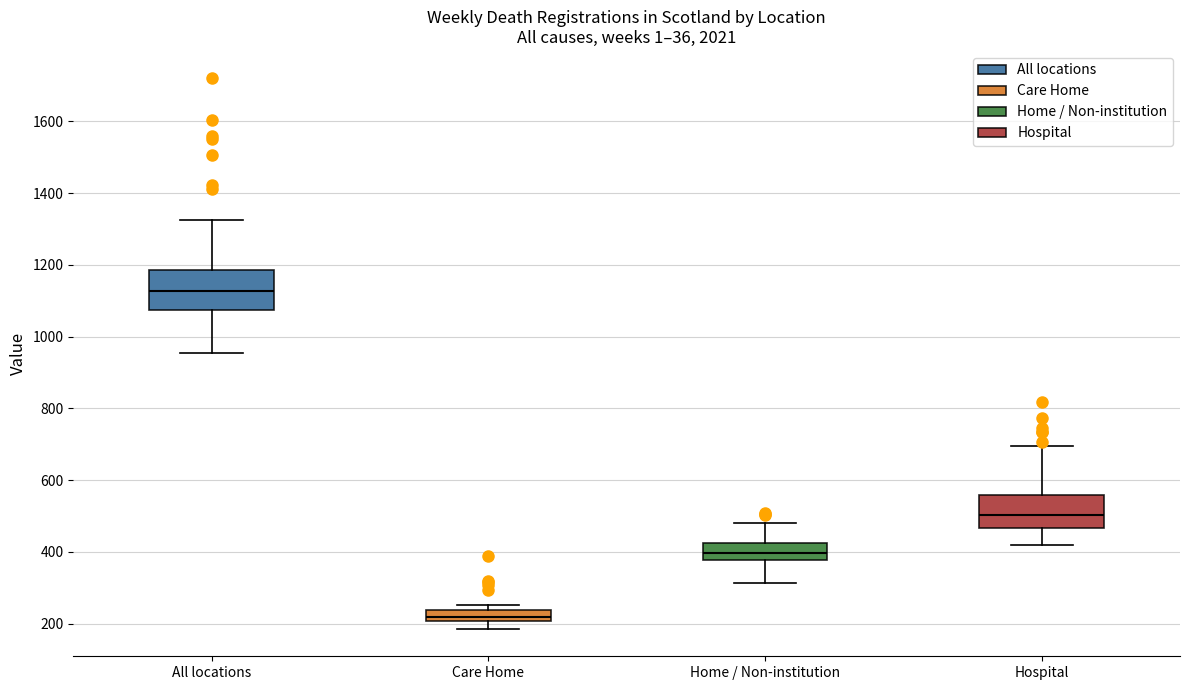

Which box's median line is the highest?

All locations